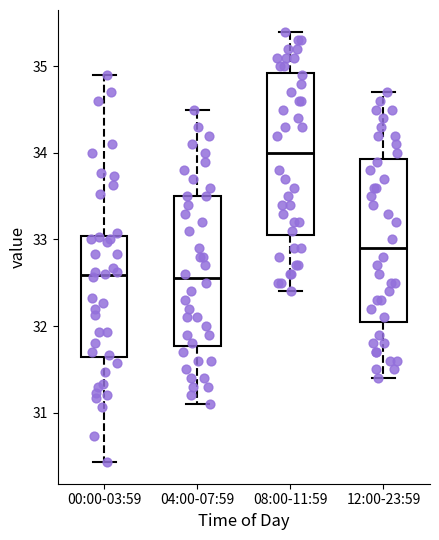

Reading left to right, read every box against the y-axis: the position of its median line, the range the box covers, and the ends of its whiskers. The values are not printed on the chart, so give them approximately, as read against the axis.

00:00-03:59: median 32.6, box 31.6 to 33.0, whiskers 30.4 to 34.9
04:00-07:59: median 32.6, box 31.8 to 33.5, whiskers 31.1 to 34.5
08:00-11:59: median 34.0, box 33.1 to 34.9, whiskers 32.4 to 35.4
12:00-23:59: median 32.9, box 32.1 to 33.9, whiskers 31.4 to 34.7